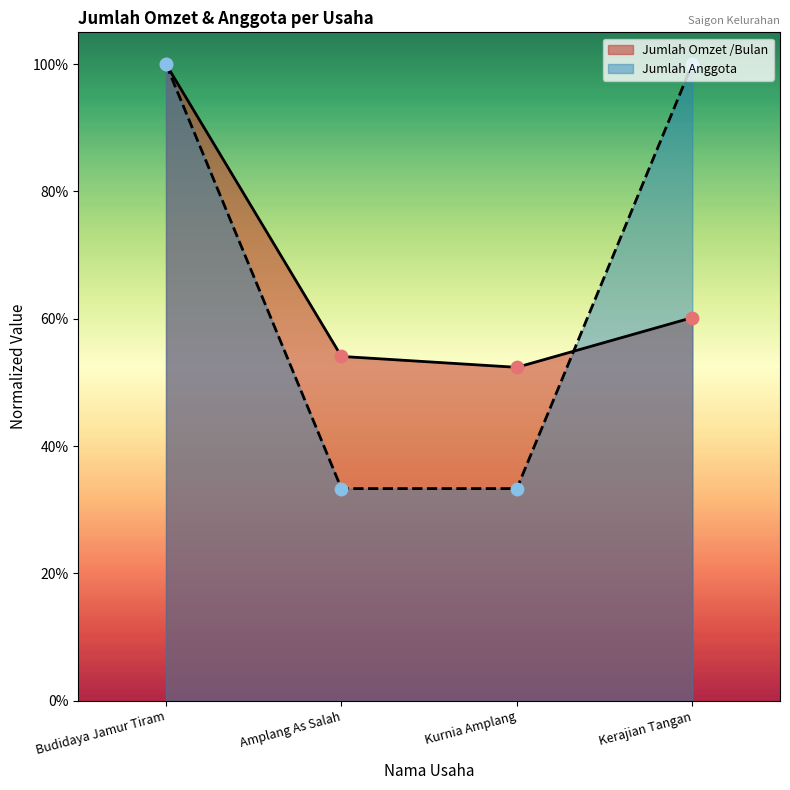

At which category is the sum across all series the highest?

Budidaya Jamur Tiram